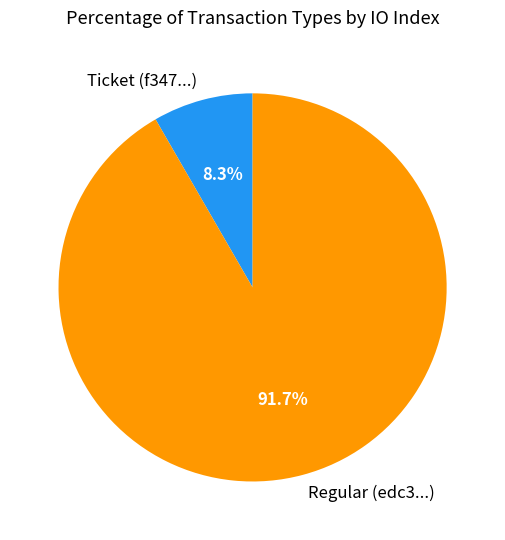

Does Ticket represent more than half of the total?

No